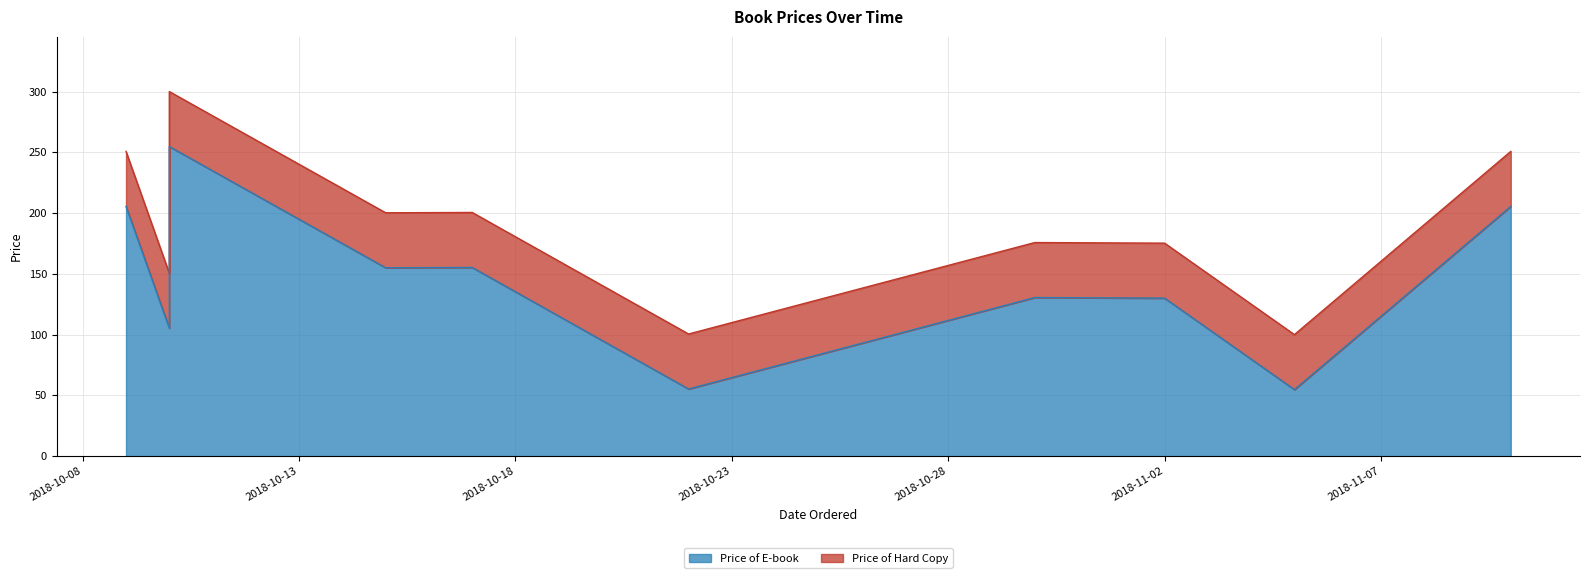

At which category is the sum across all series the highest?

2018-10-10